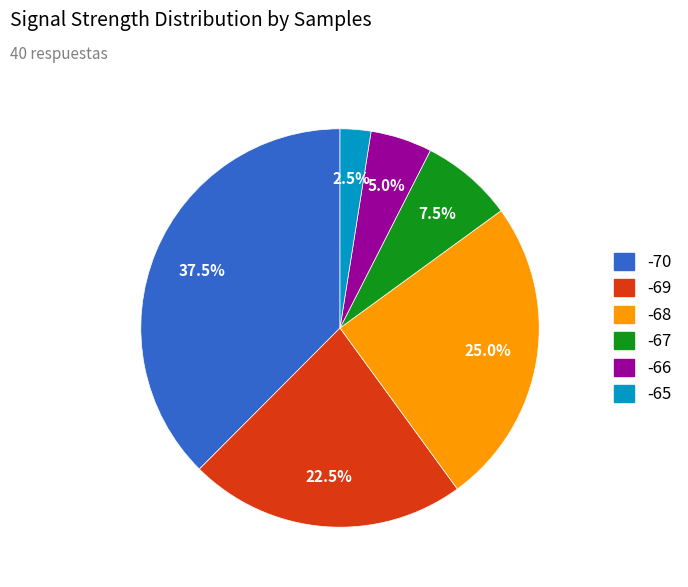

Is there a majority slice in this chart?

No